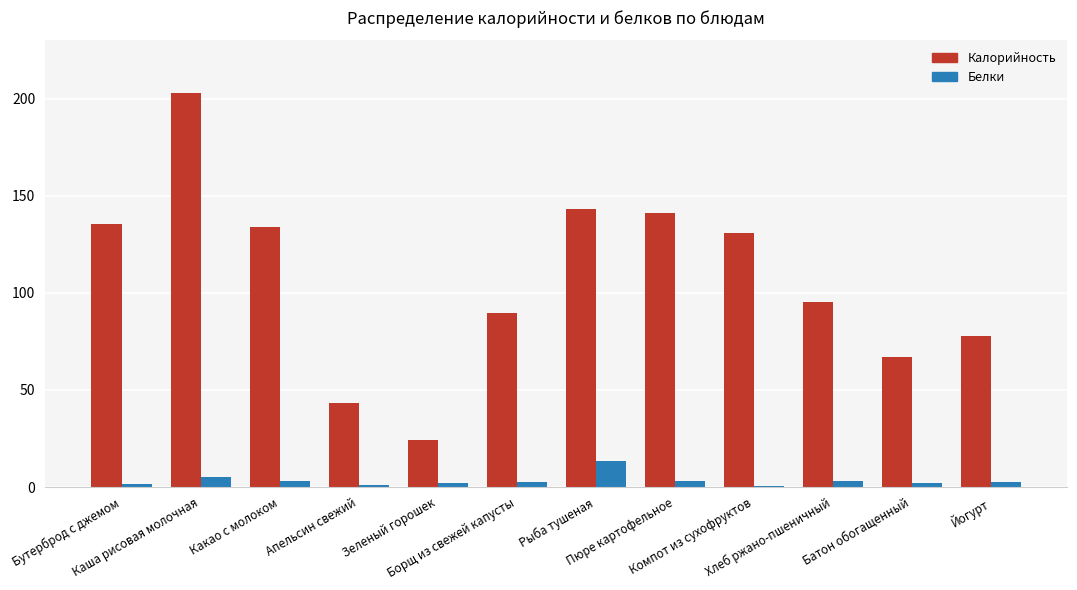

What is the greatest value displayed?

203.2